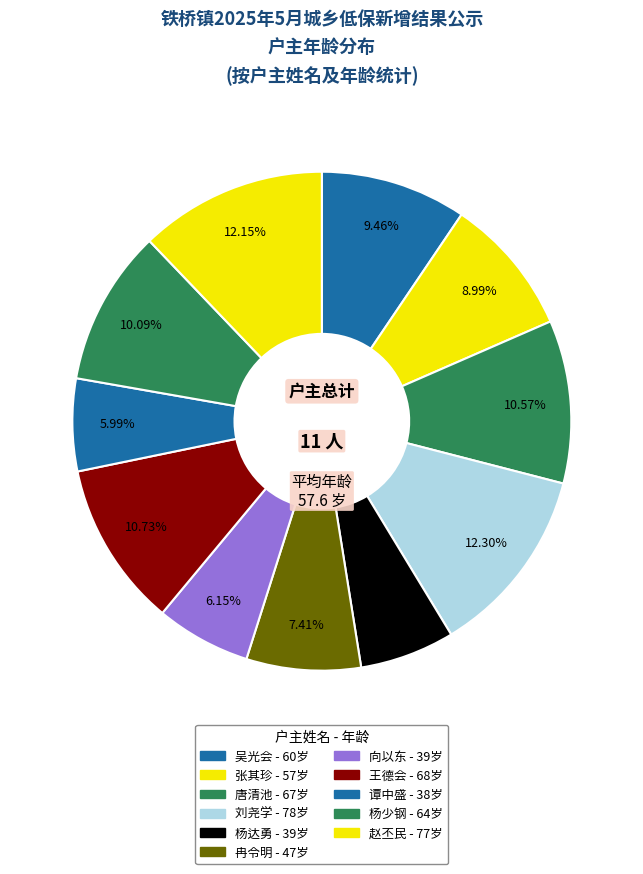

How many segments does this pie chart have?

11